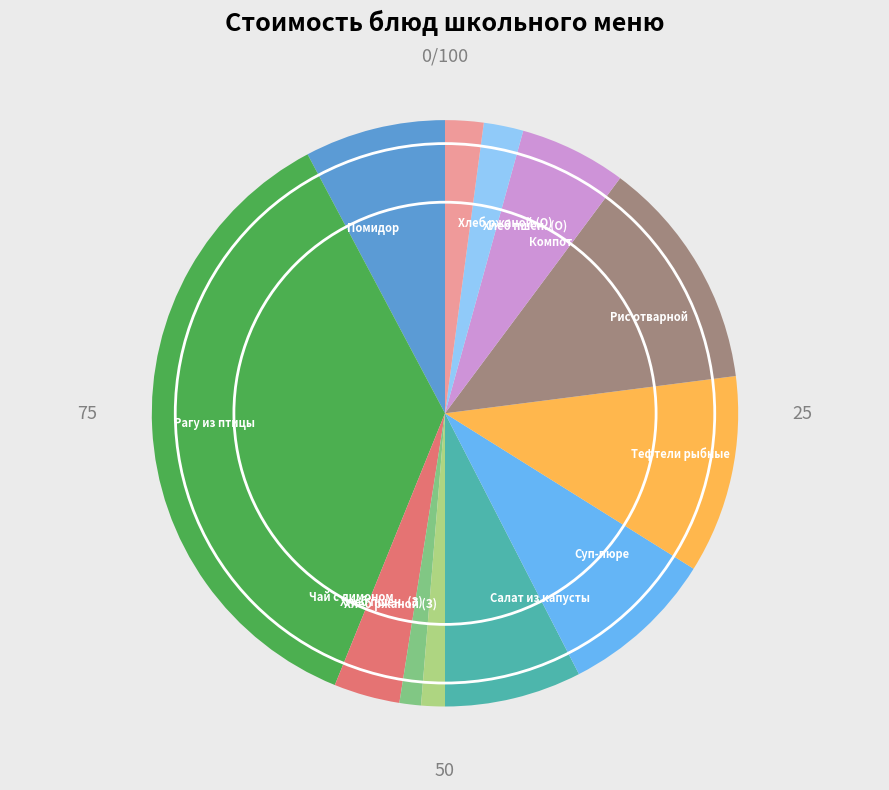

How many segments does this pie chart have?

12